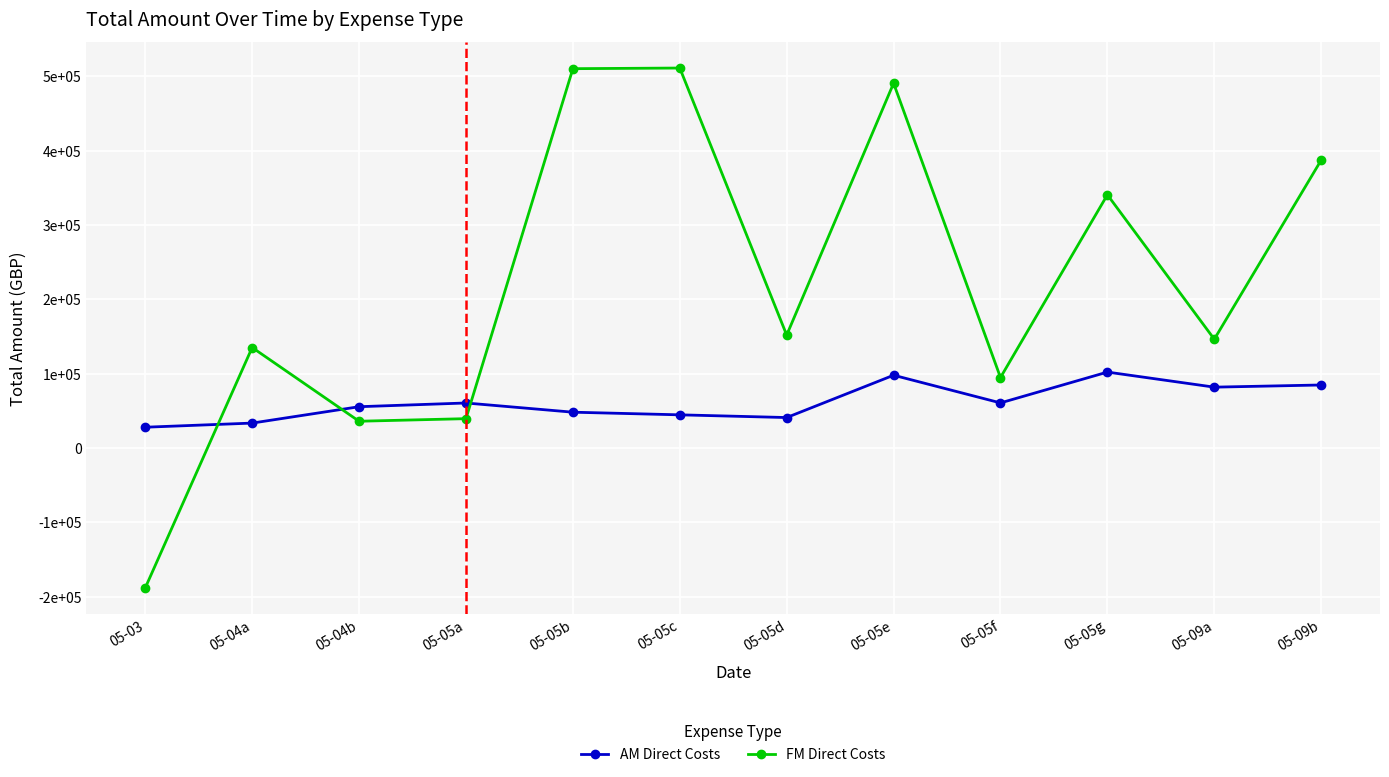

Which category has the lowest value in the FM Direct Costs series?

05-03